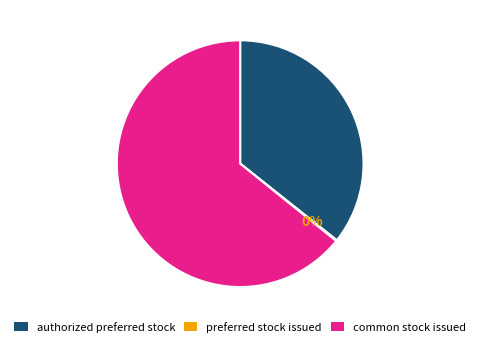

Is it true that common stock issued is 64% of the pie?

True